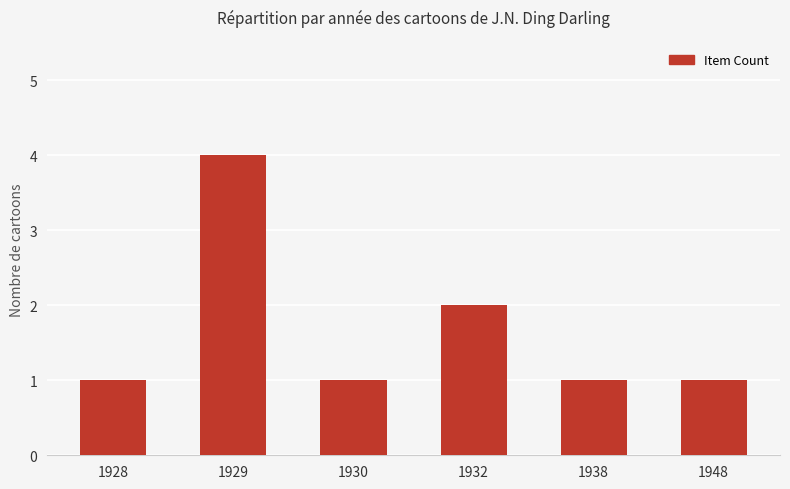

What is the sum of the values at 1930 and 1929?

5